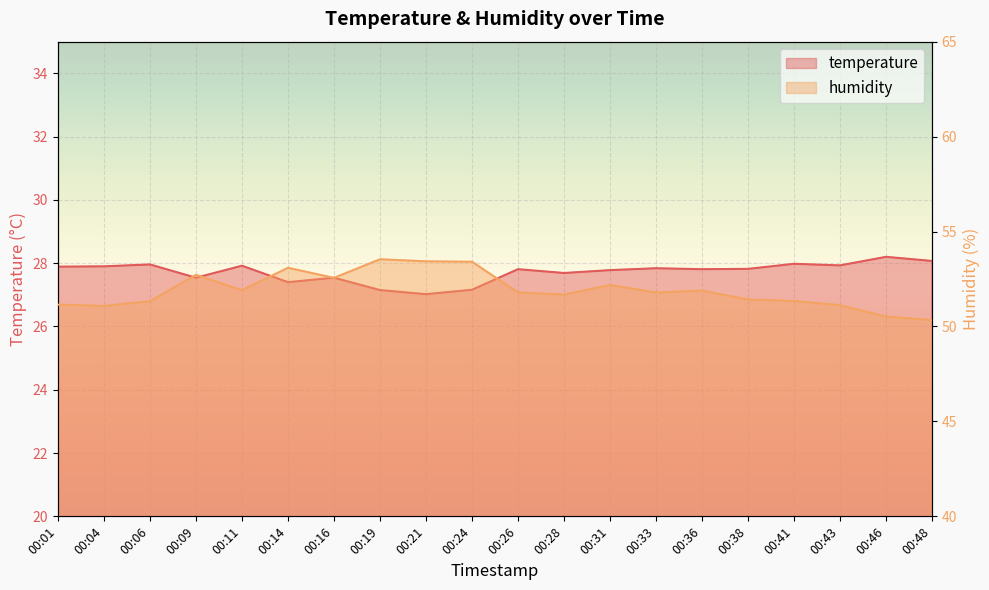

What is the value of the humidity point at the 6th from the left?

53.1